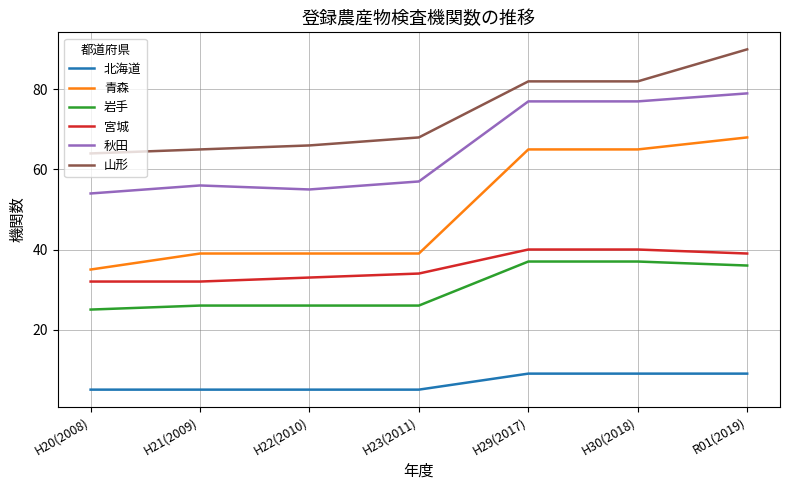

What is the average value of the 青森 series?

50